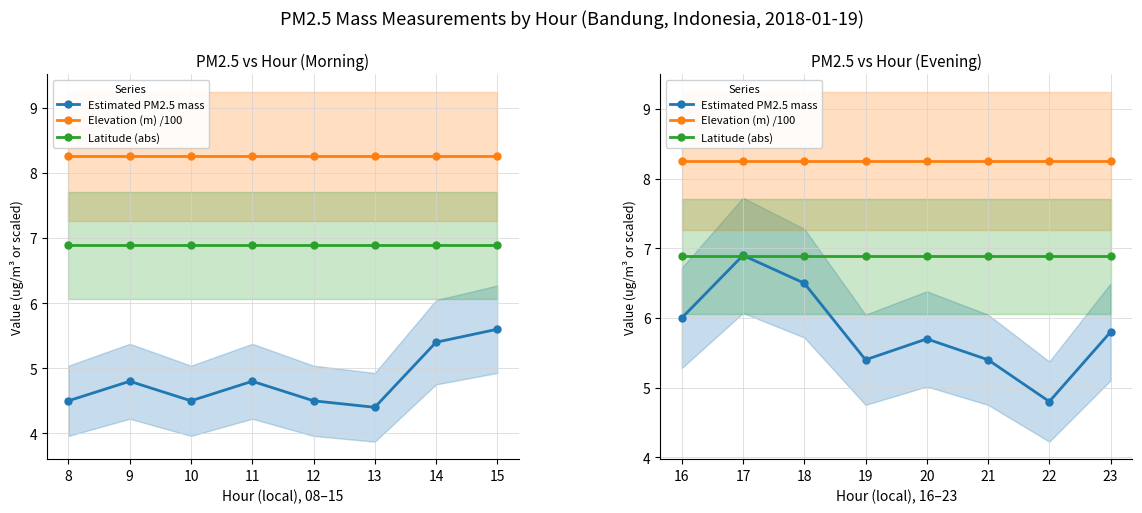

The value of Latitude (abs) at 21 is 3.9. True or false?

False